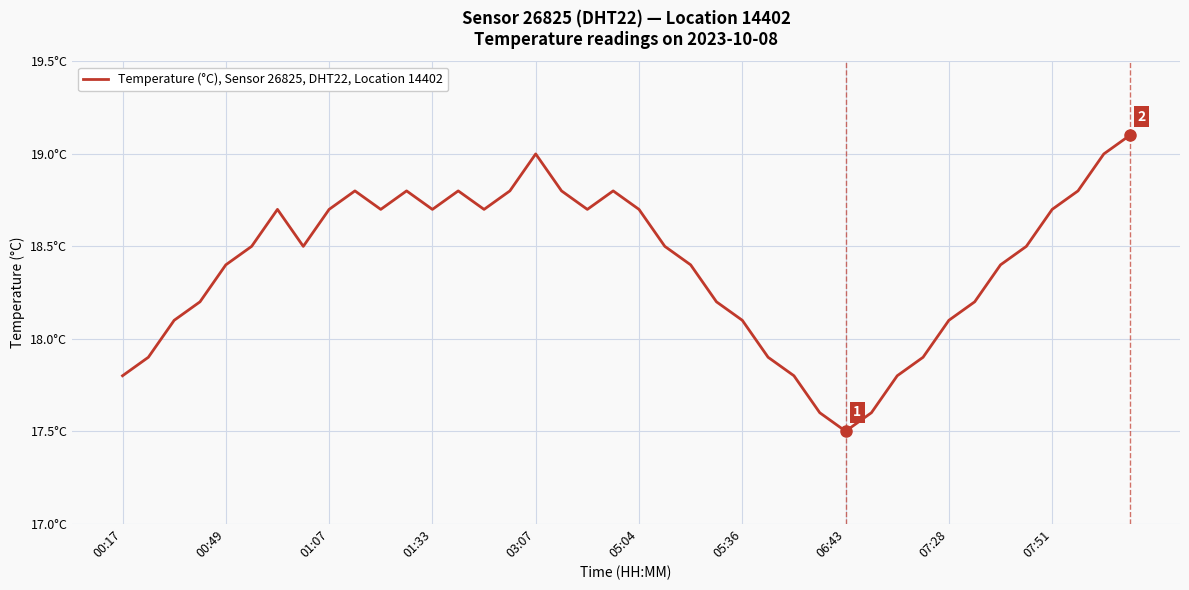

Does the chart display data point markers on the line(s)?

No